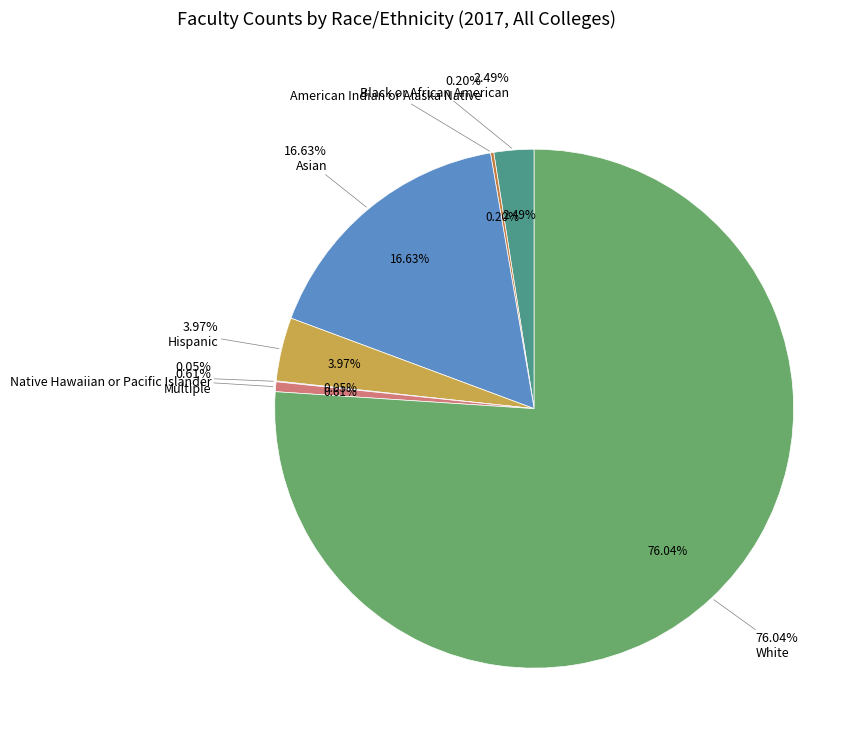

Rank the categories by value from lowest to highest.

Native Hawaiian or Pacific Islander, American Indian or Alaska Native, Multiple, Black or African American, Hispanic, Asian, White